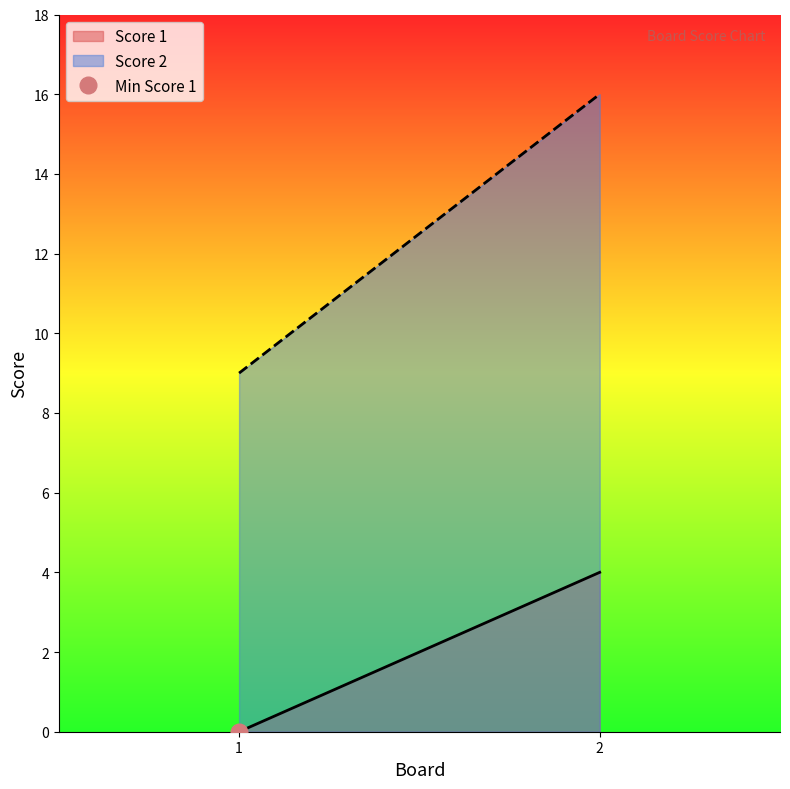

How many data points in Score 1 are less than 4?

1